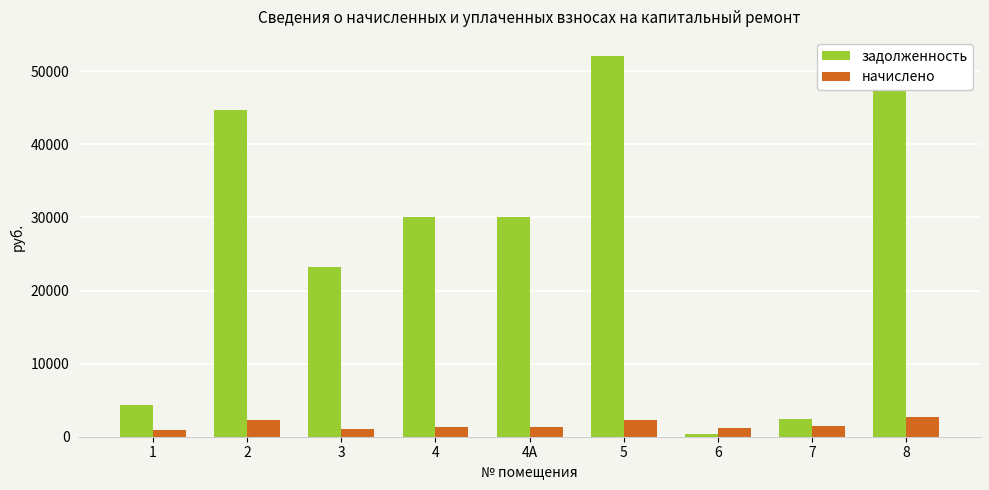

The value of начислено at 7 is 1459.2. True or false?

True